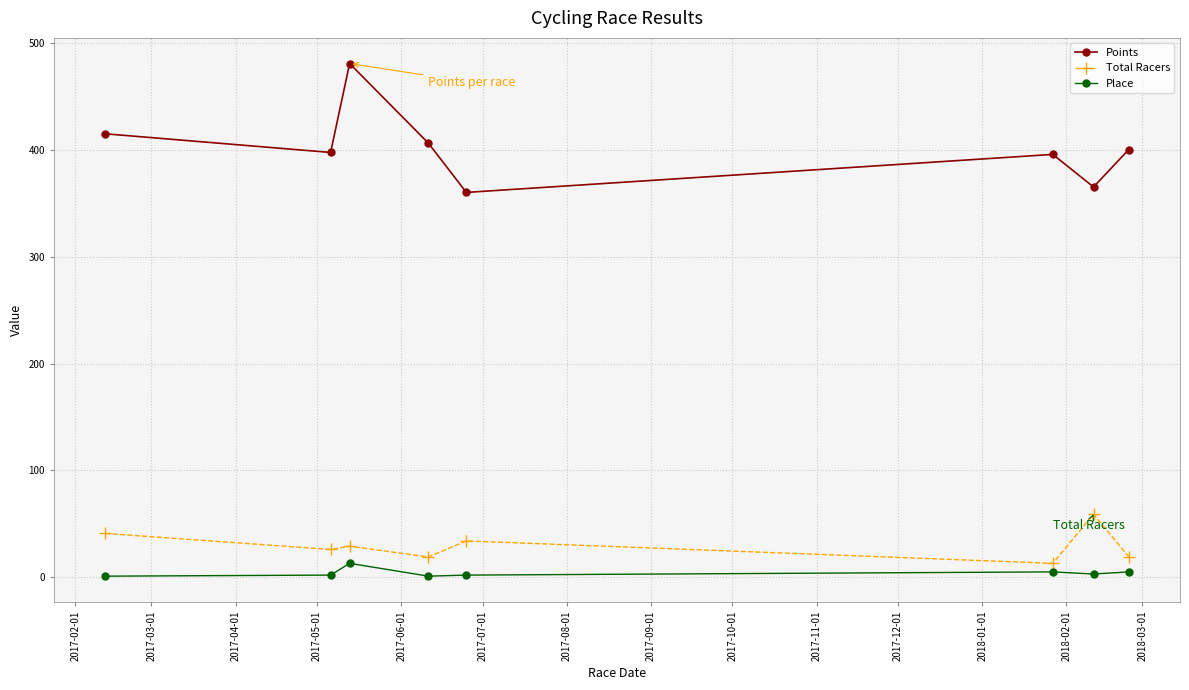

True or false: Total Racers has more than 0 interior local peaks.

True